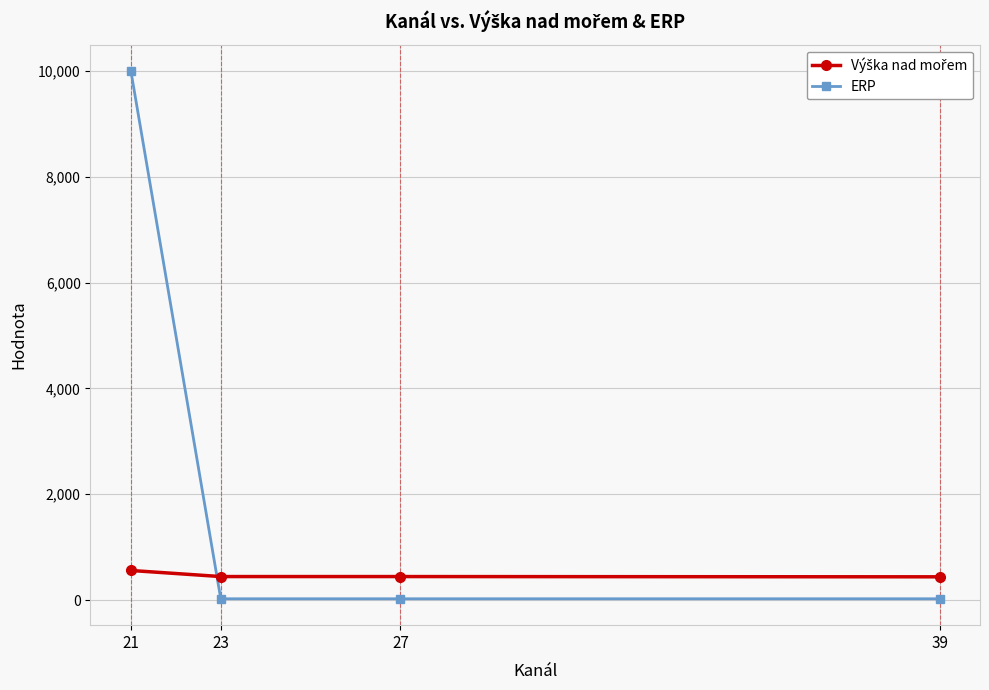

What is the difference between the ERP values at 39 and 21?

9975